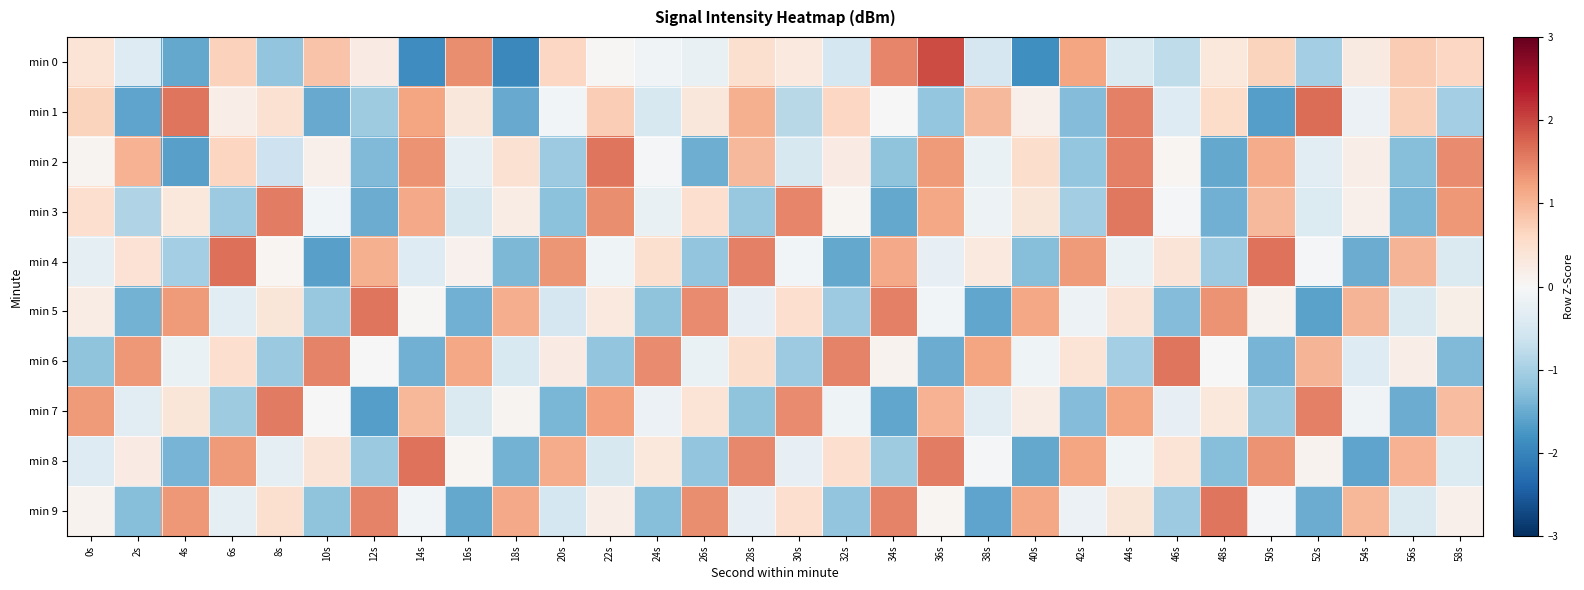

What is the smallest value displayed?

-1.9